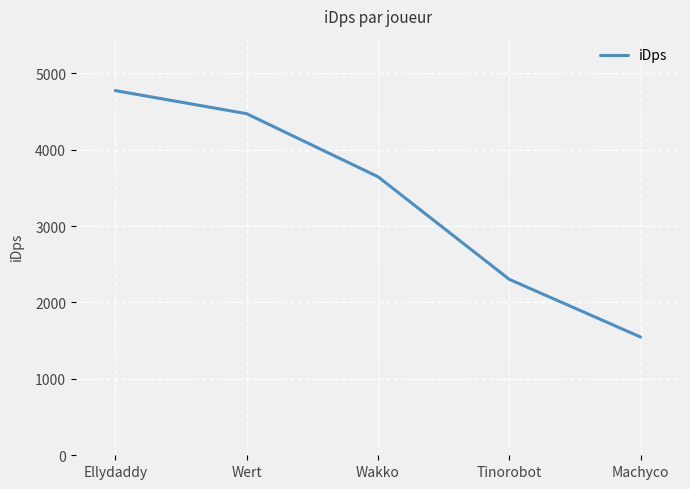

What is the average value?

3348.8